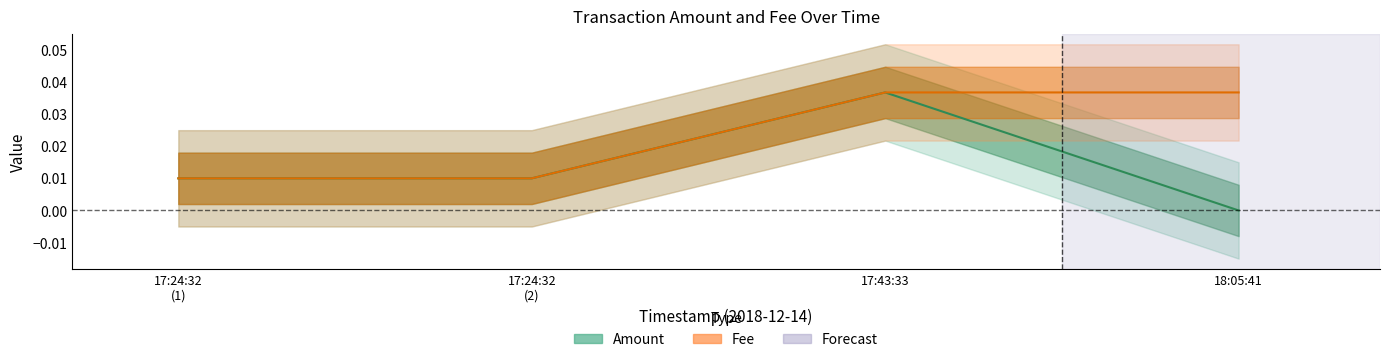

Which has a higher value, 17:43:33 or 18:05:41?

17:43:33